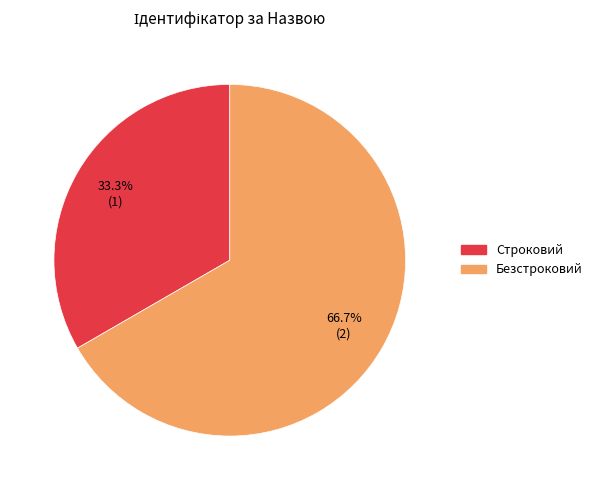

How many slices are in this pie chart?

2